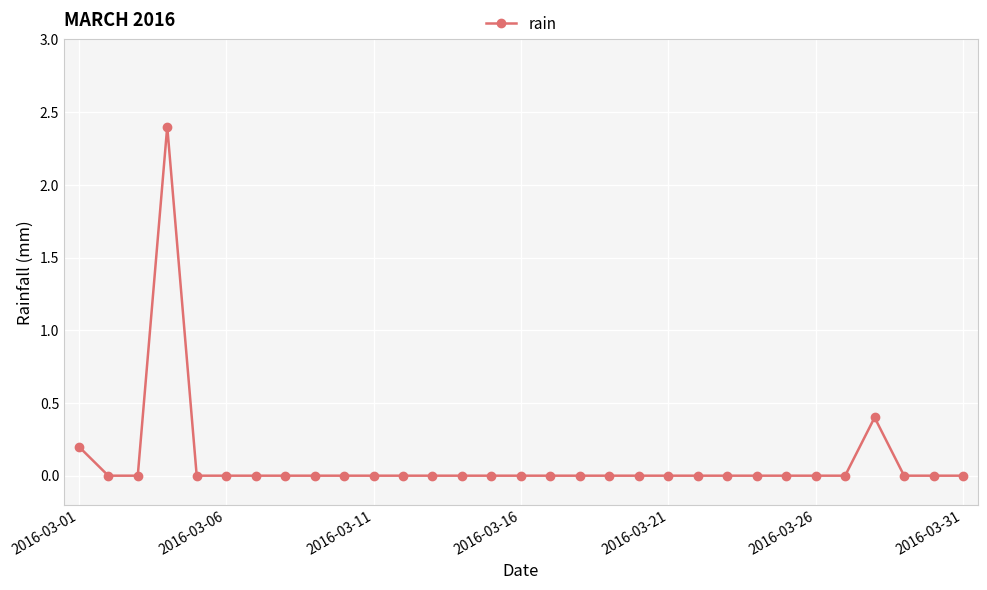

Does the chart have visible grid lines?

Yes